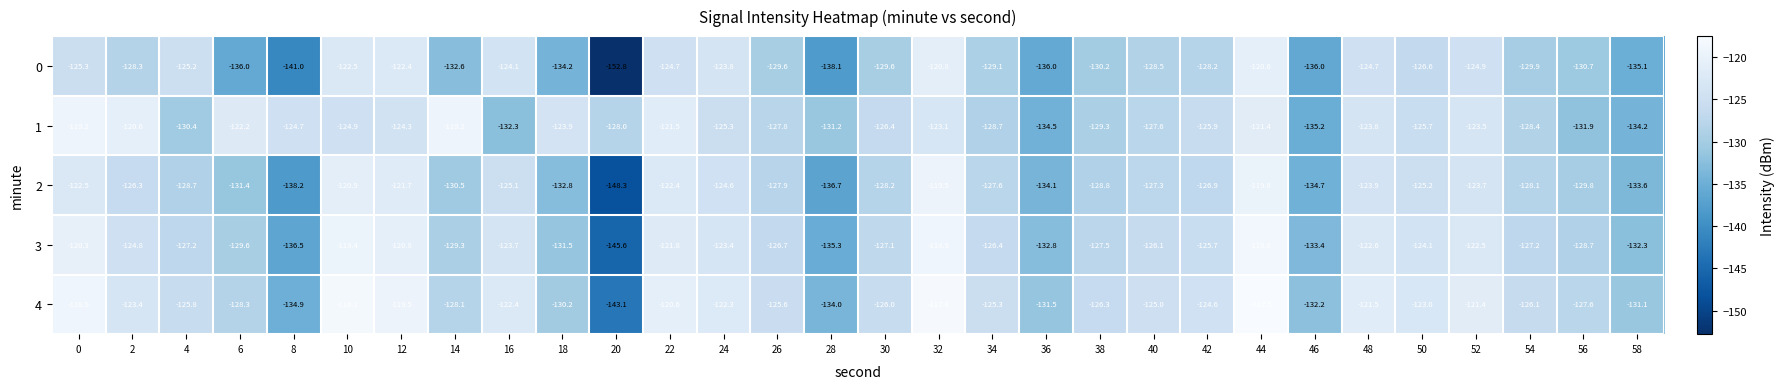

What is the difference between the 2 values at 32 and 4?

9.2